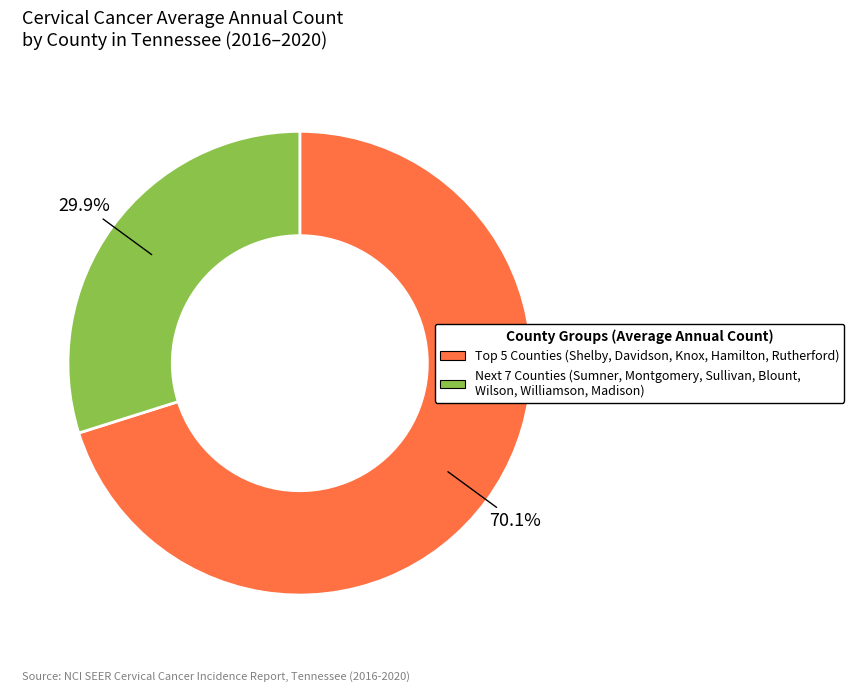

Which slice is the smallest?

Next 7 Counties (Sumner, Montgomery, Sullivan, Blount, Wilson, Williamson, Madison)